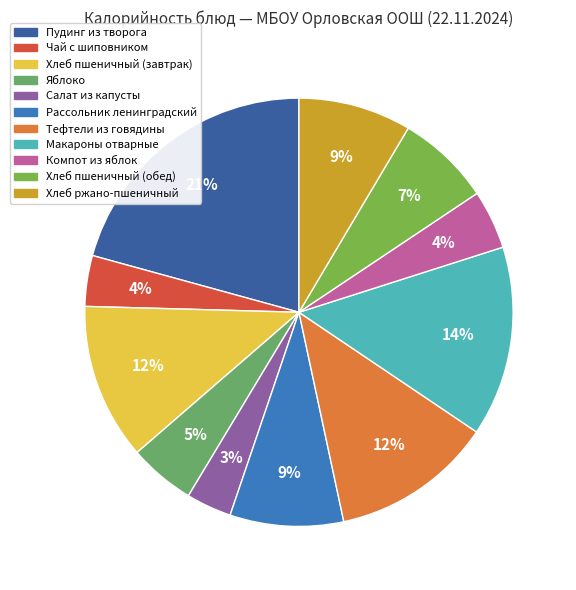

How many segments does this pie chart have?

11